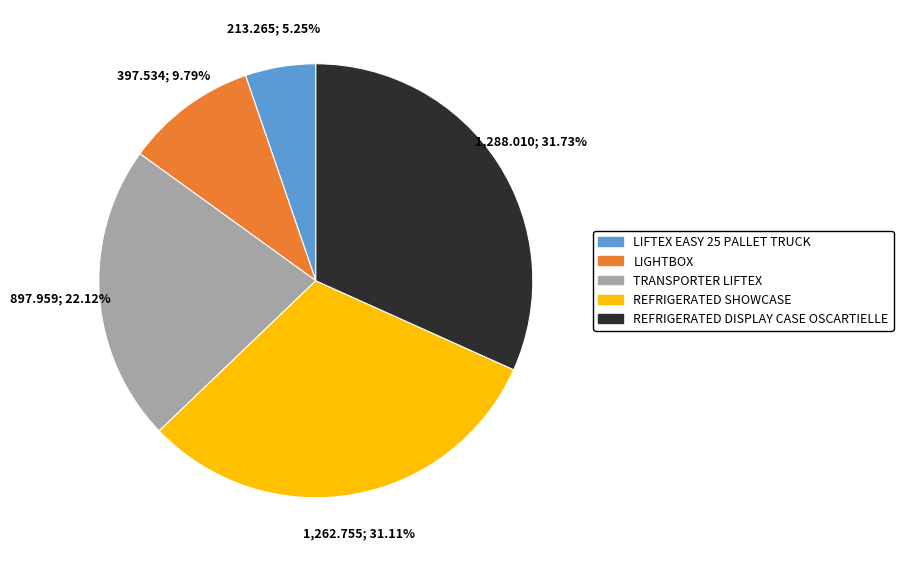

How many slices are in this pie chart?

5